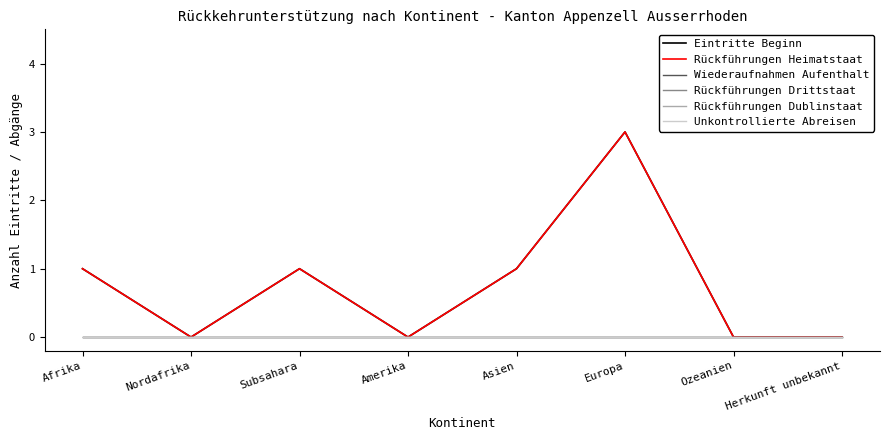

Does the chart display data point markers on the line(s)?

No